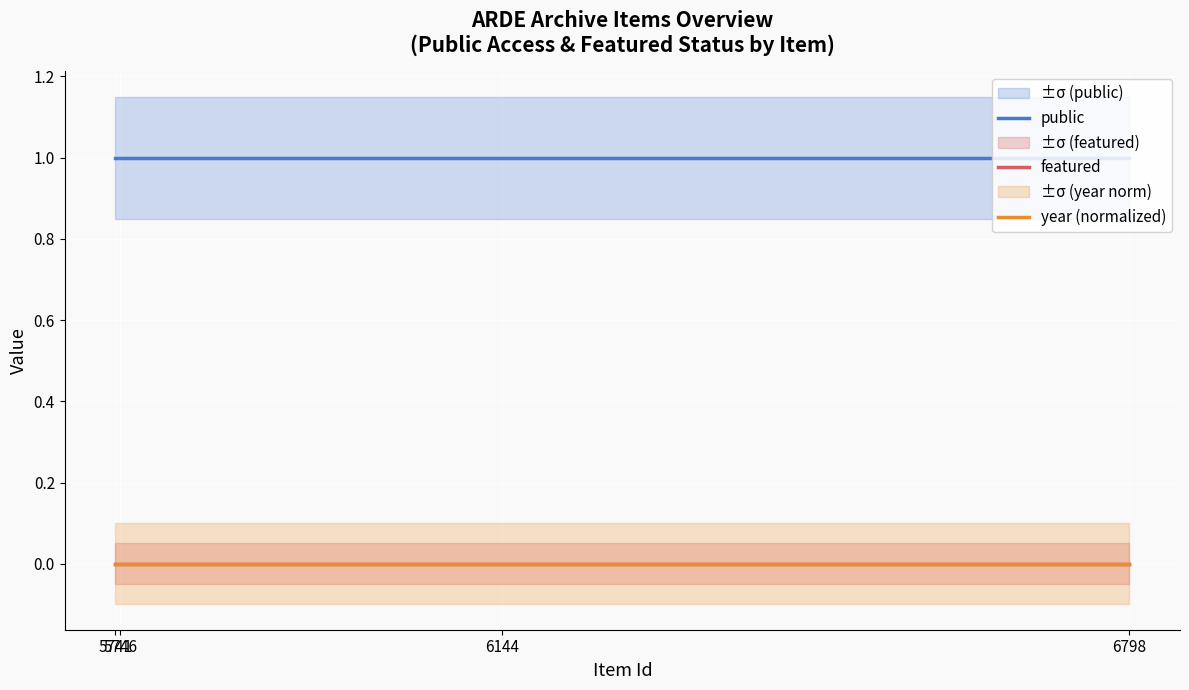

The year (normalized) series shows 0 at 6798. True or false?

True